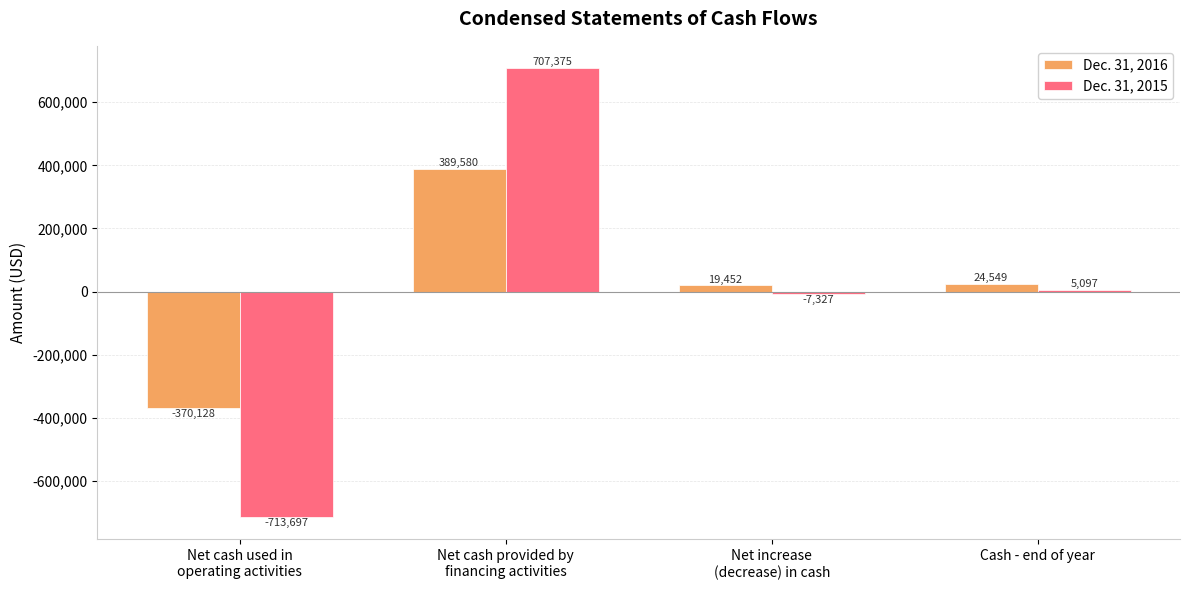

What is the approximate value of Dec. 31, 2015 at Cash - end of year, to the nearest 100?

5100